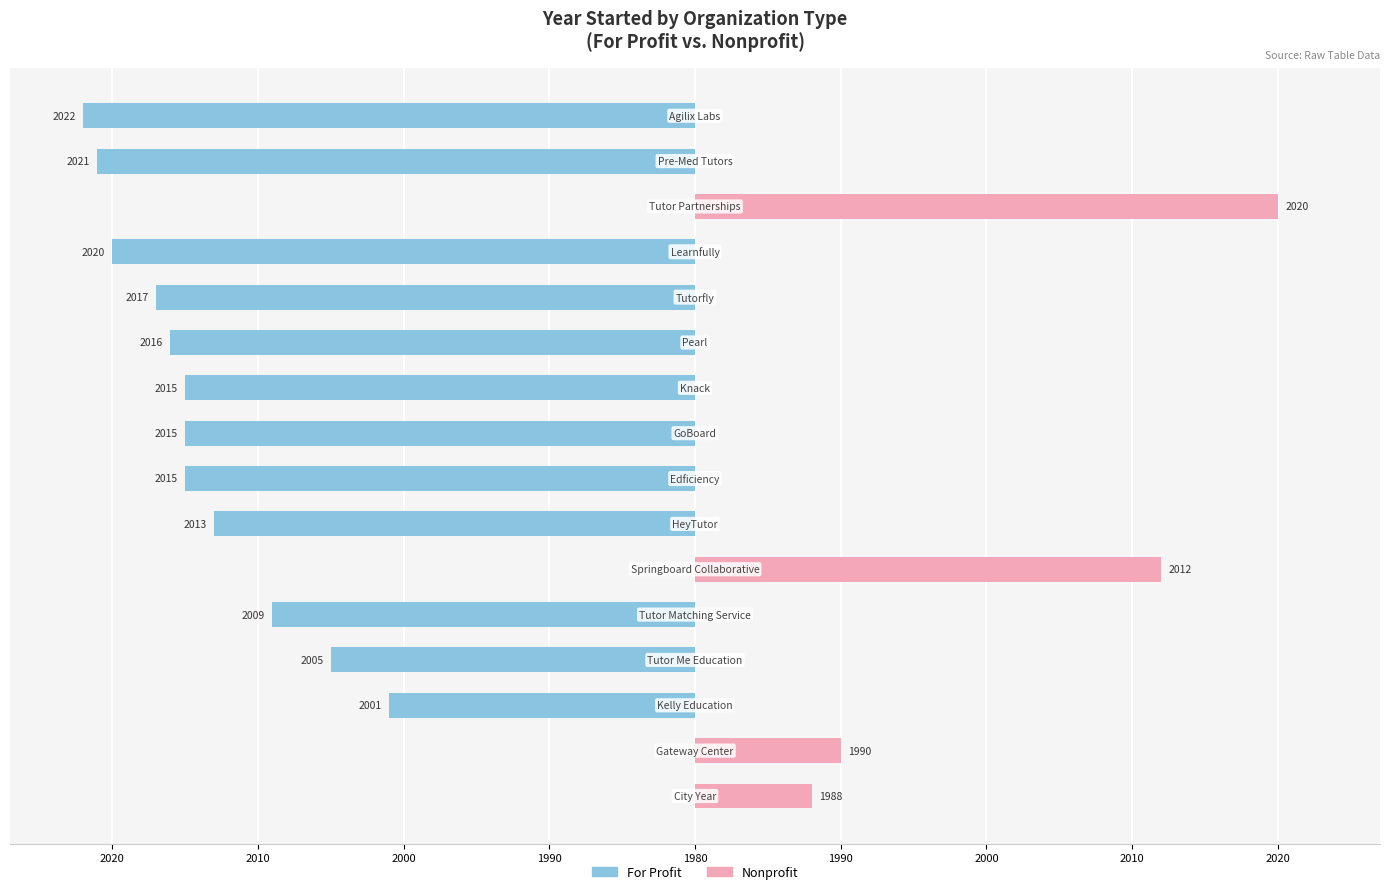

Between 2010 and 2010, which is larger?

2010